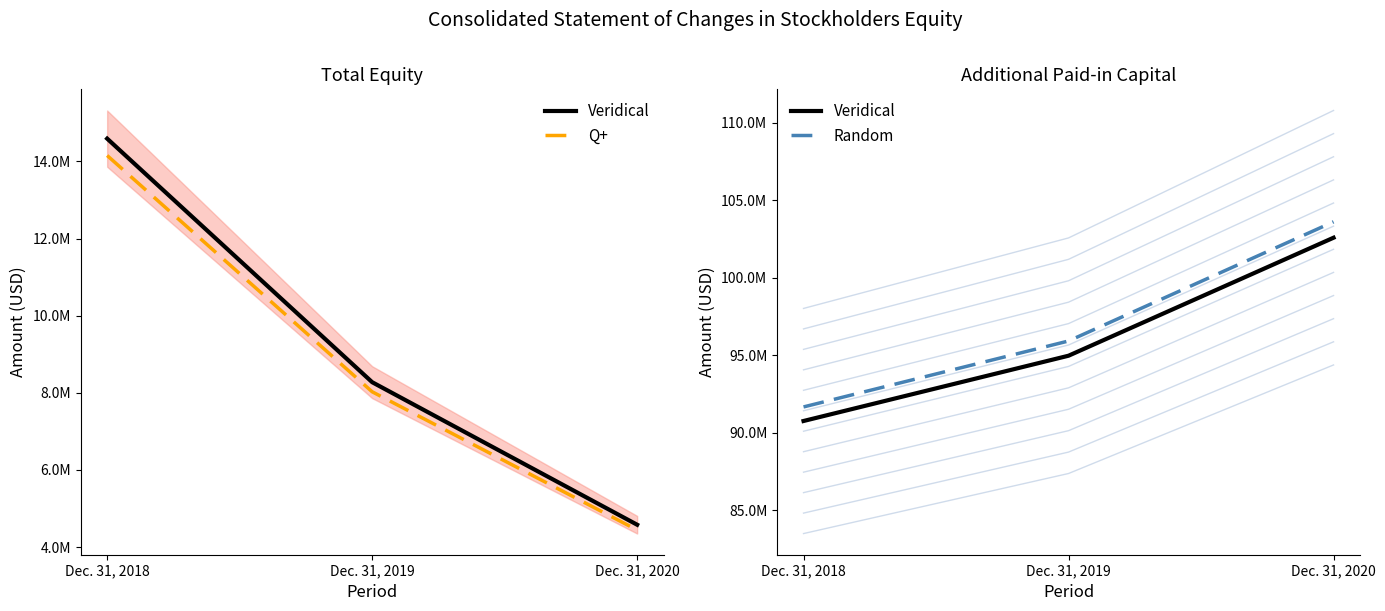

What is the minimum value for Veridical?

90770682.0